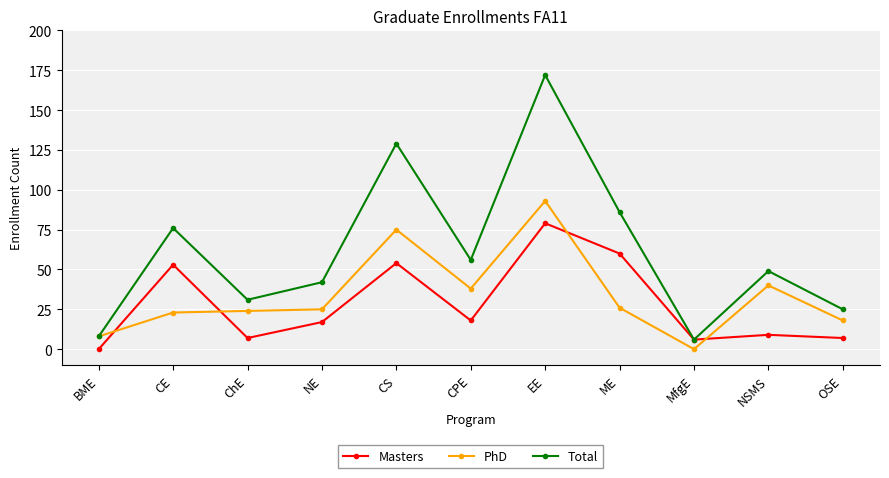

The value of Total at NE is 22. True or false?

False